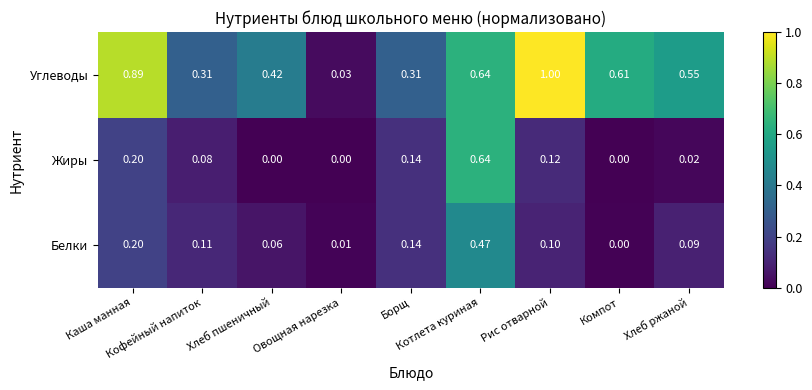

What is the spread (max minus min) of values at Котлета куриная?

0.2